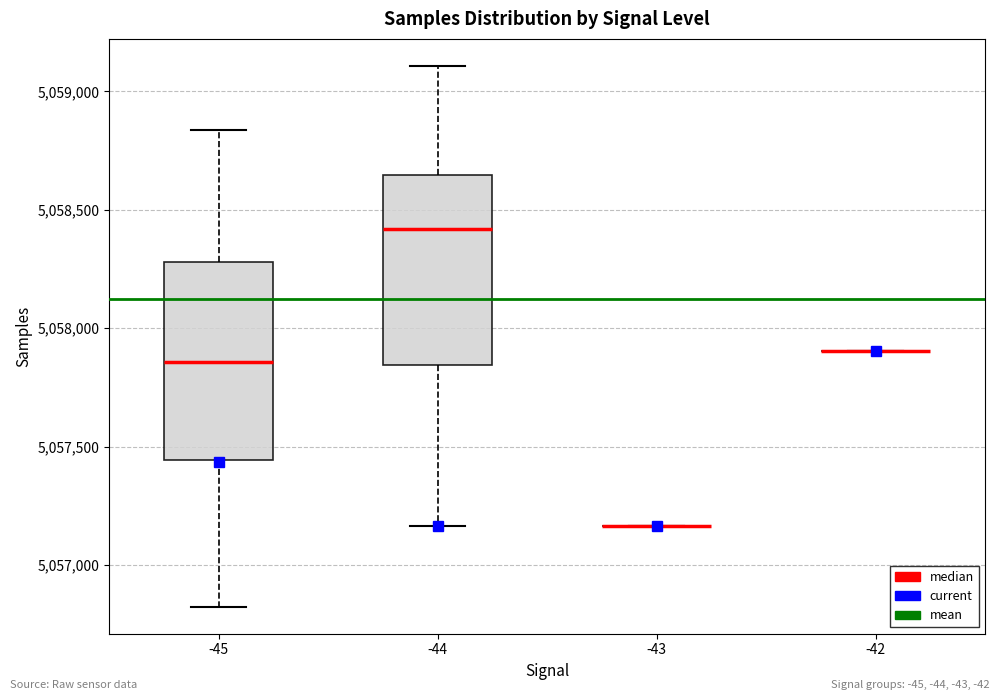

Reading left to right, transcribe this box plot: for each box, give where its median line is, the range the box spans, and where its two whiskers end, as read against the y-axis. The values are not printed on the chart, so give them approximately, as read against the axis.

-45: median 5057850, box 5057450 to 5058300, whiskers 5056800 to 5058850
-44: median 5058400, box 5057850 to 5058650, whiskers 5057150 to 5059100
-43: box collapsed to a line at 5057150, whiskers 5057150 to 5057150
-42: box collapsed to a line at 5057900, whiskers 5057900 to 5057900